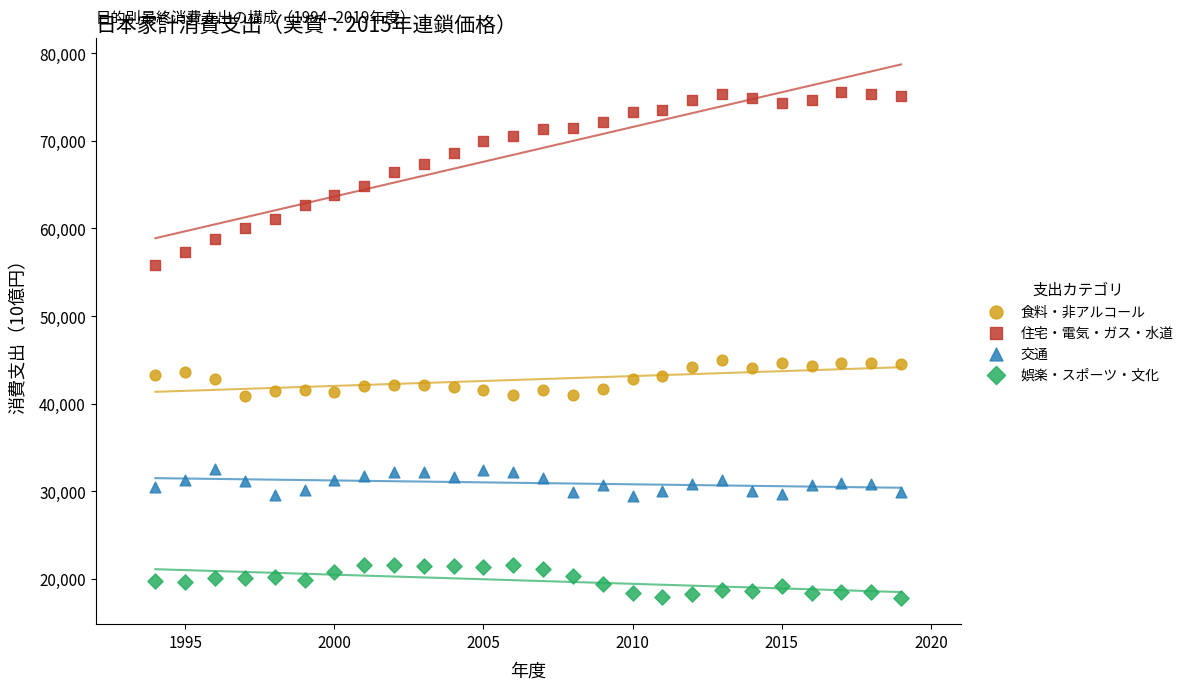

Across all data points, what is the range of X values (max minus min)?

25.0